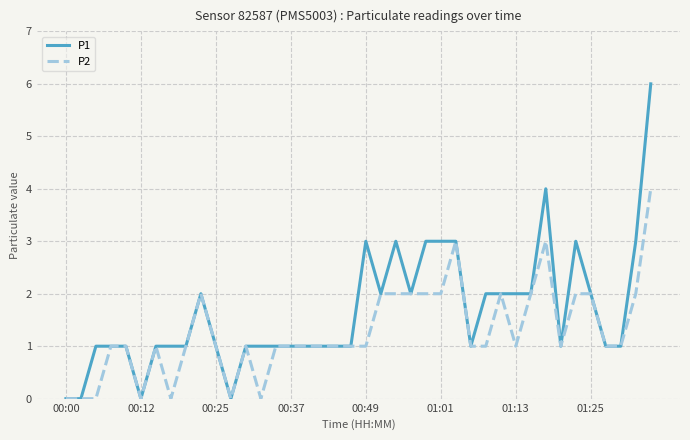

True or false: P1 has more than 2 points higher than both neighbors.

True